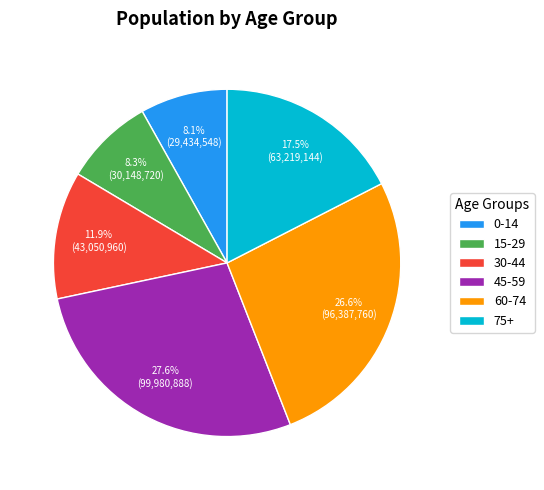

Approximately how many times larger is the value at 30-44 compared to 0-14?

1.5